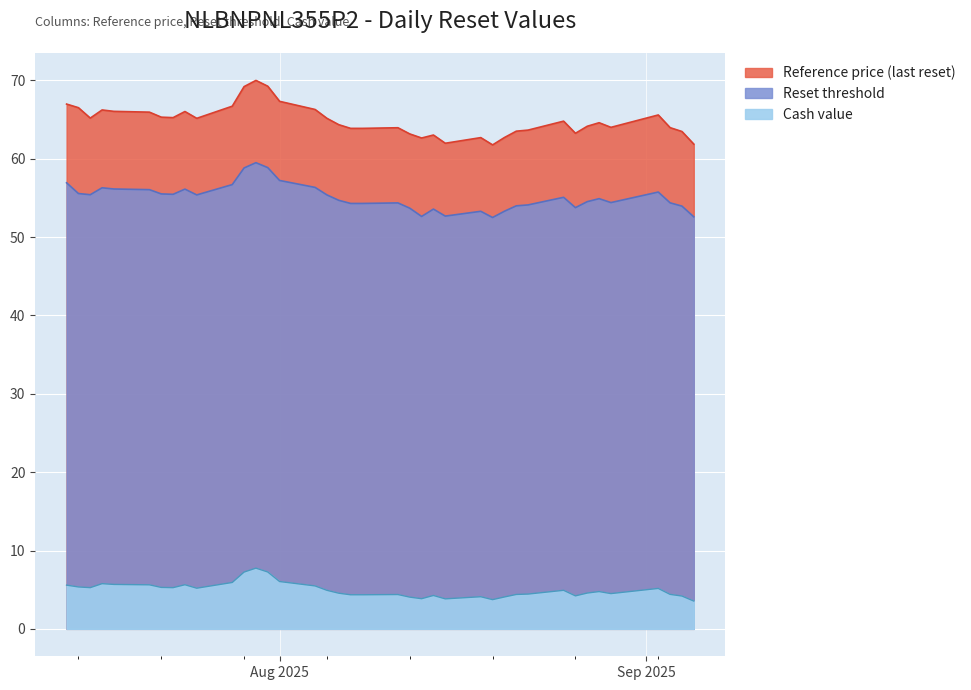

Rank the series by their maximum value, from highest to lowest.

Reference price (last reset), Reset threshold, Cash value